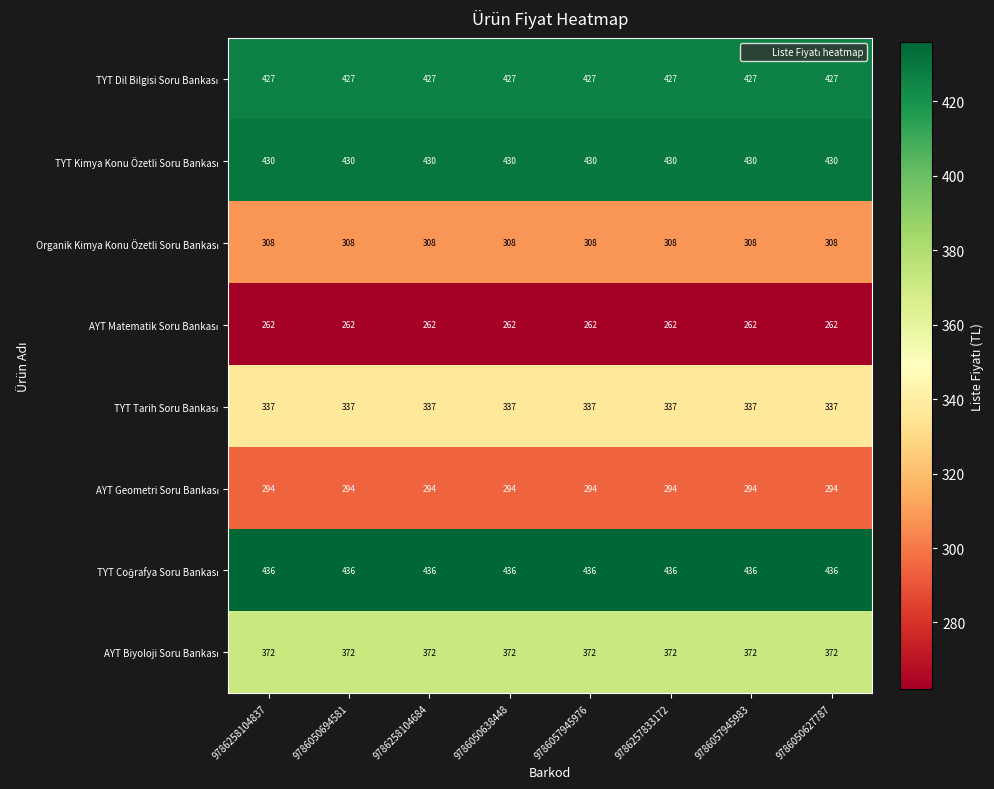

What is the maximum value shown in the chart?

436